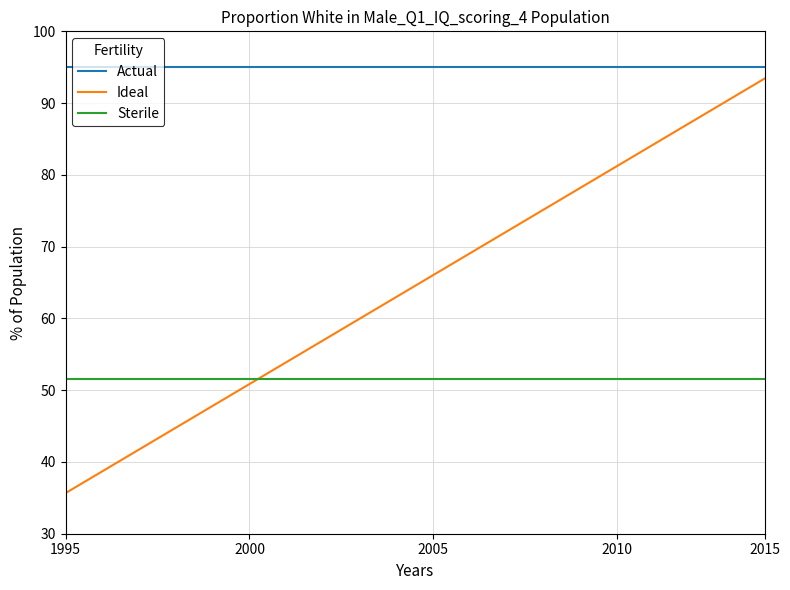

Which series has the largest range (max minus min)?

Ideal